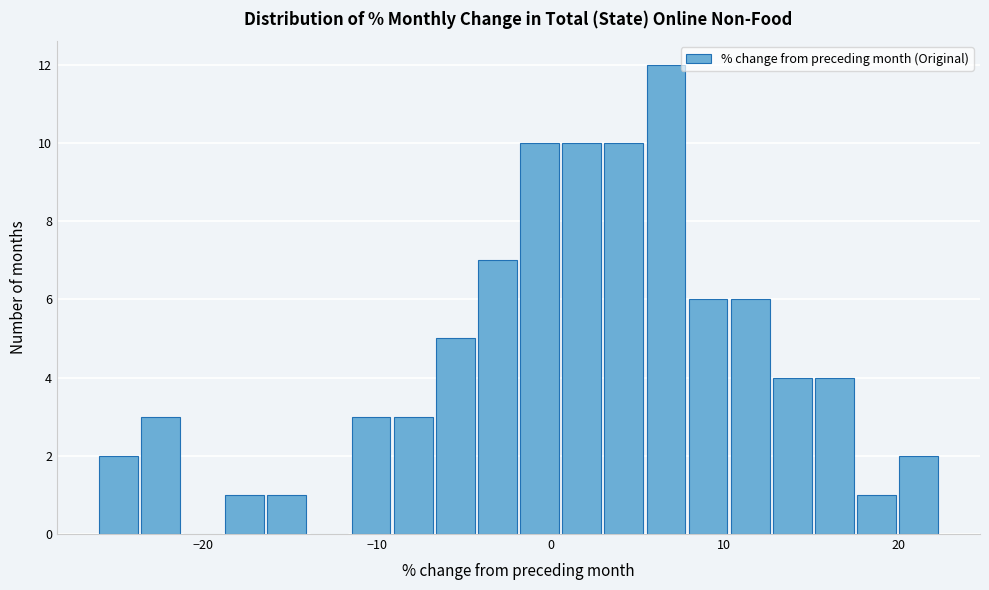

Read against the x-axis, roughly where is the centre of the tallest bar?

7